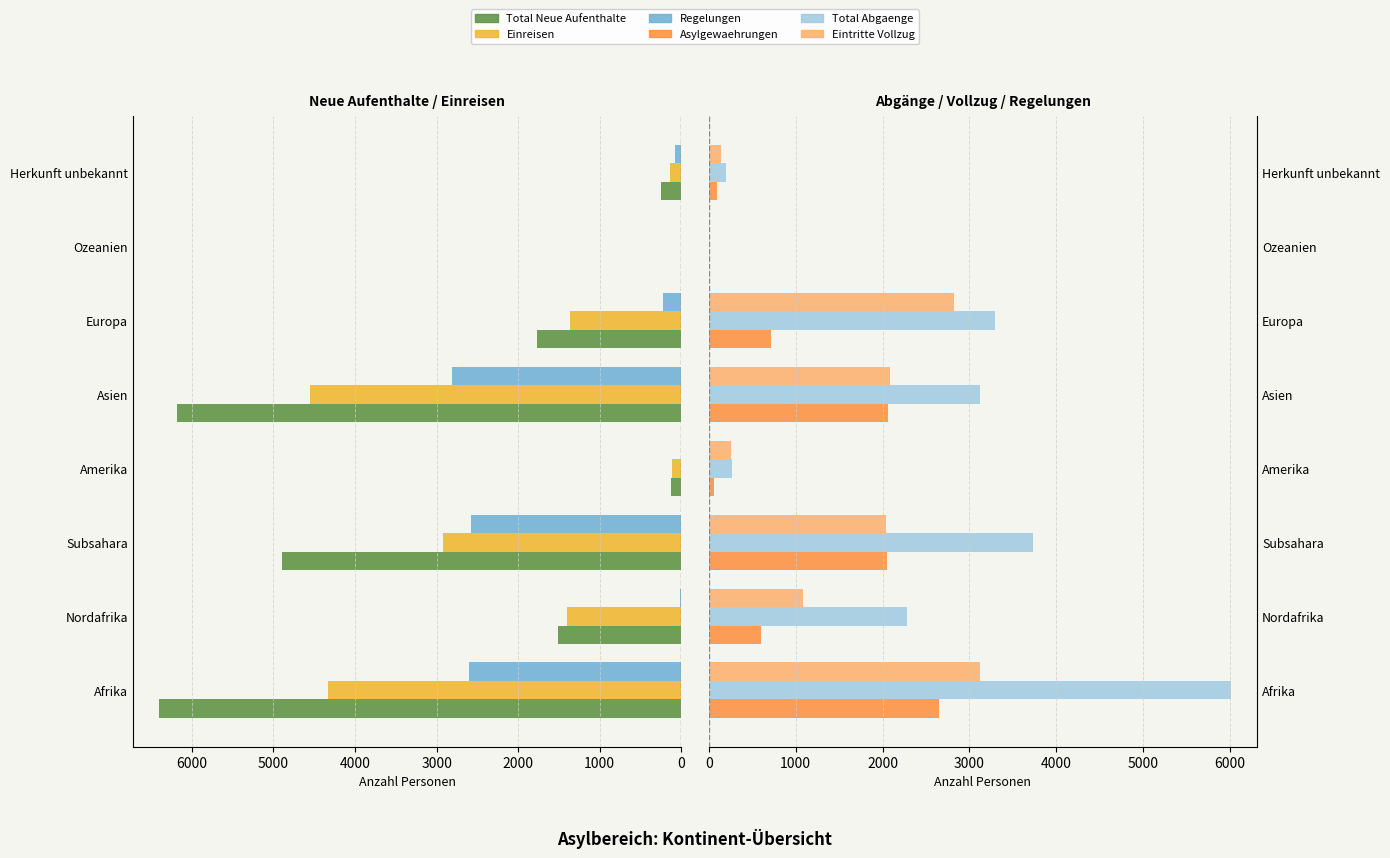

The Asylgewaehrungen series shows 2906 at Subsahara. True or false?

False